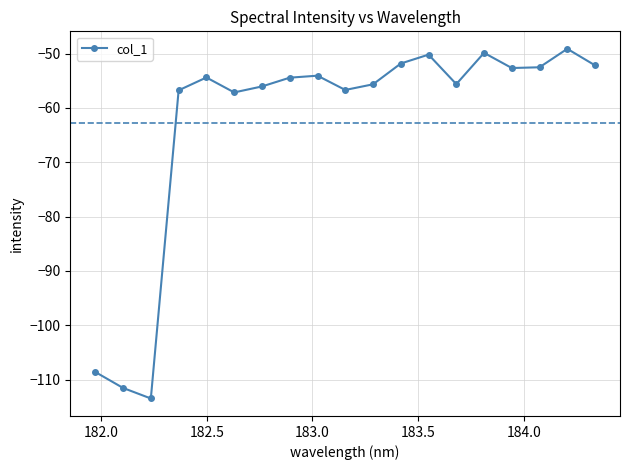

What is the value of the 15th point from the left?

-49.9